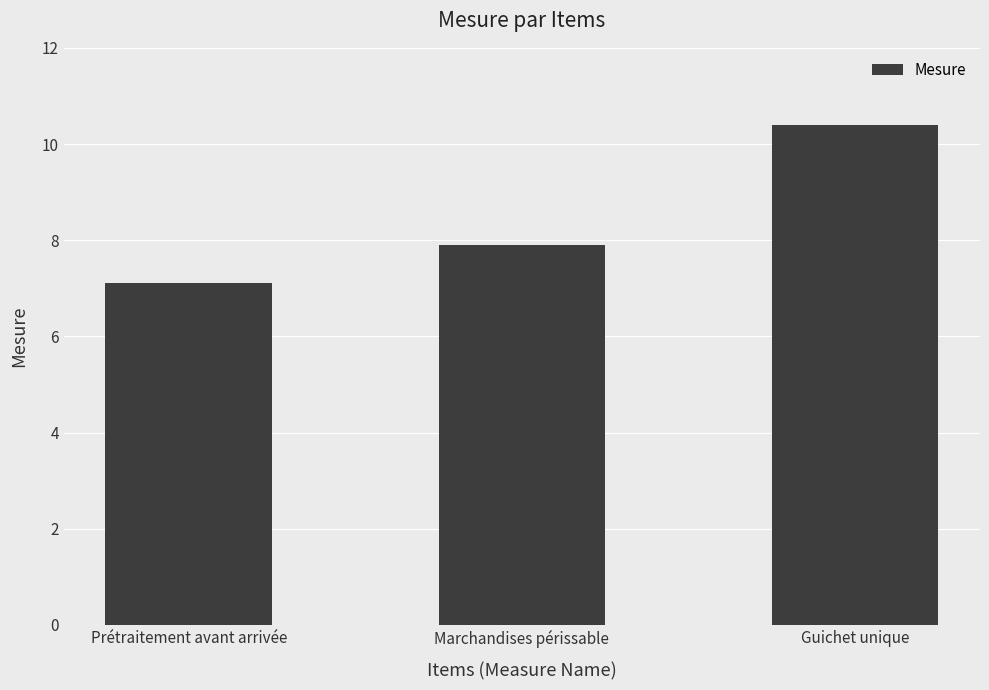

True or false: the data shows 3.5 at Prétraitement avant arrivée.

False